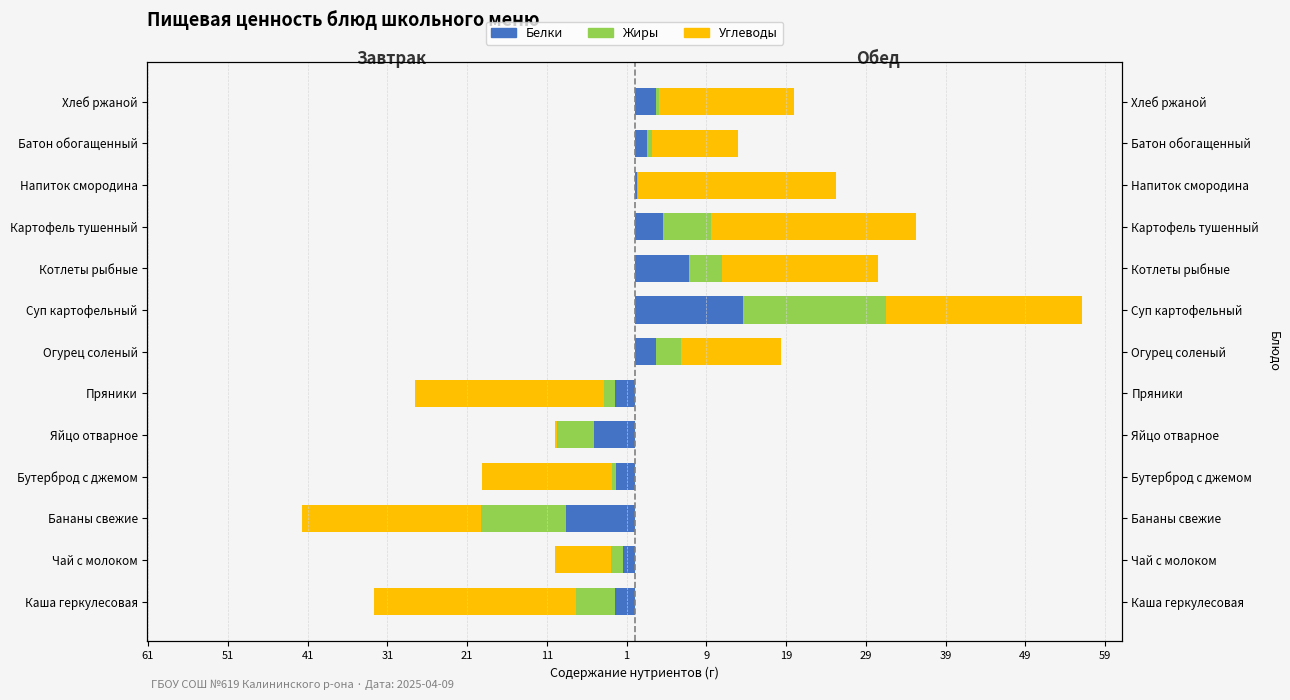

How many series are shown in this chart?

3